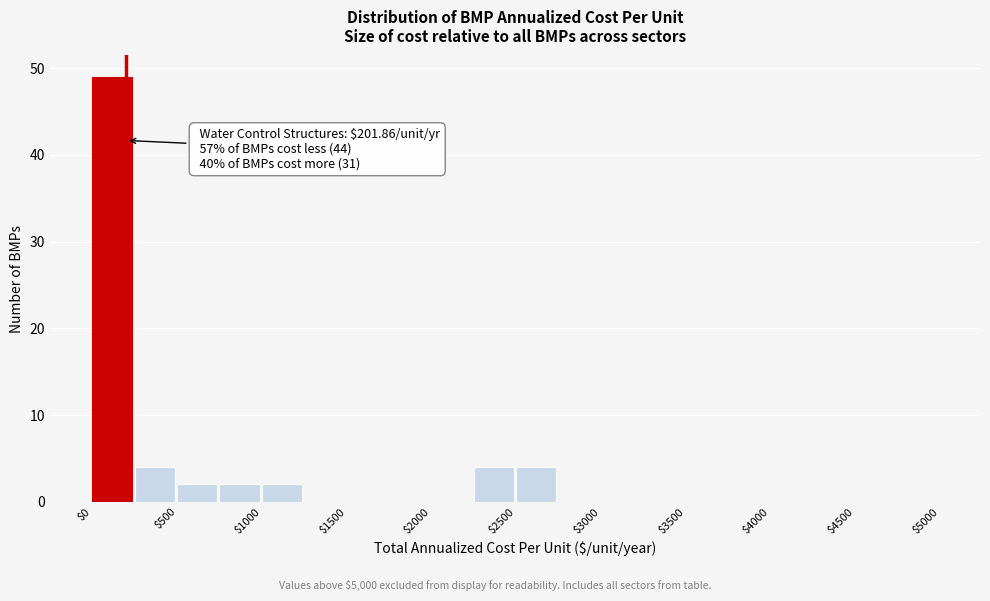

Which range on the x-axis has the tallest bar?

0 to 250